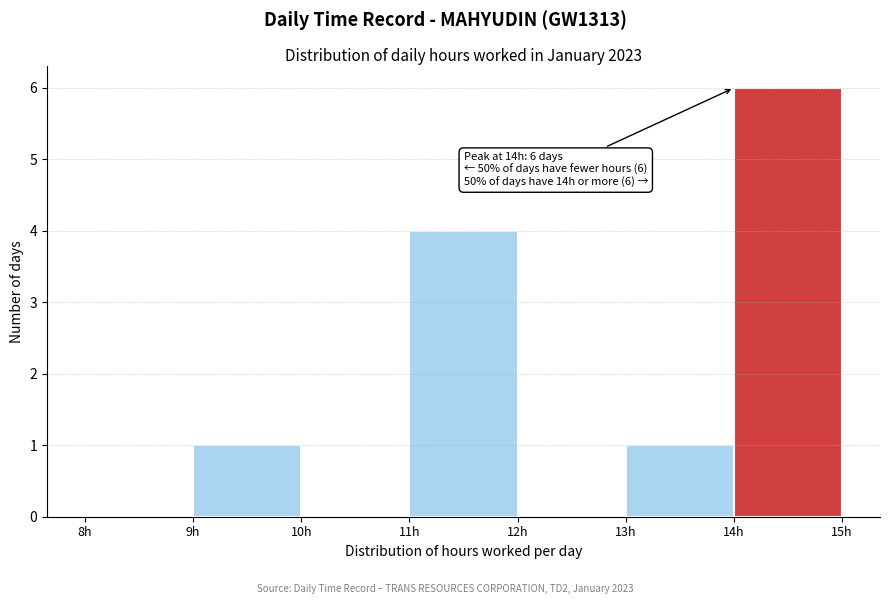

Over which range of the x-axis is the bar tallest?

14 to 15